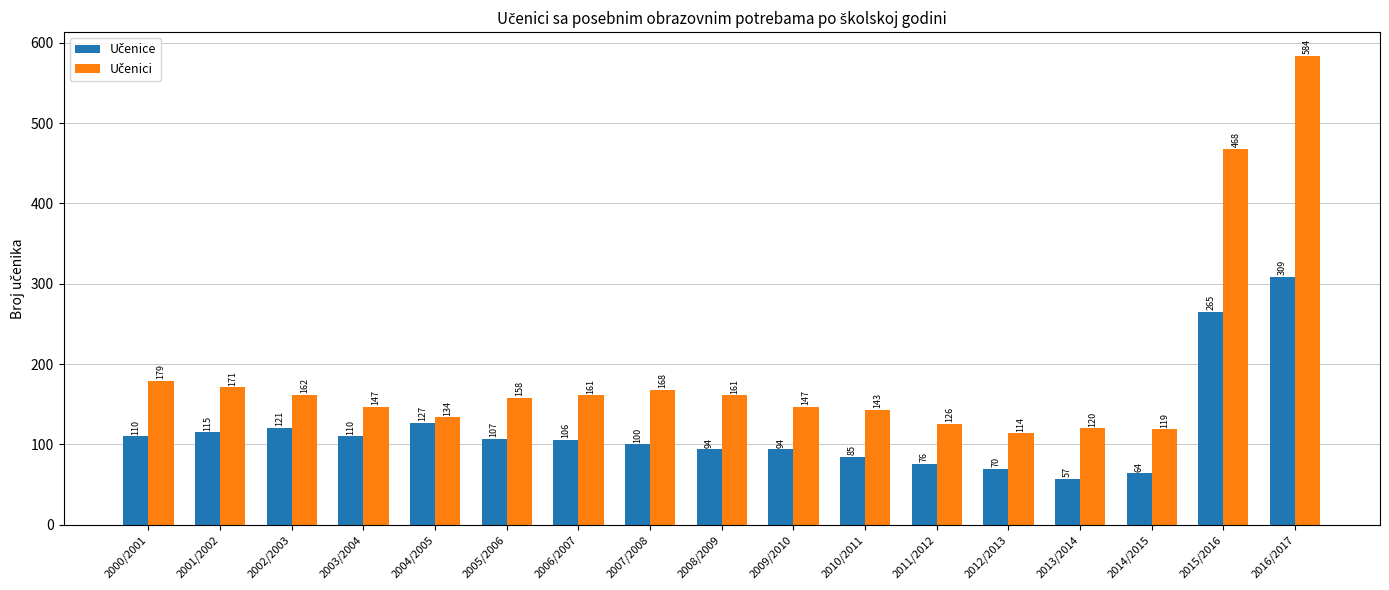

What is the spread (max minus min) of values at 2005/2006?

51